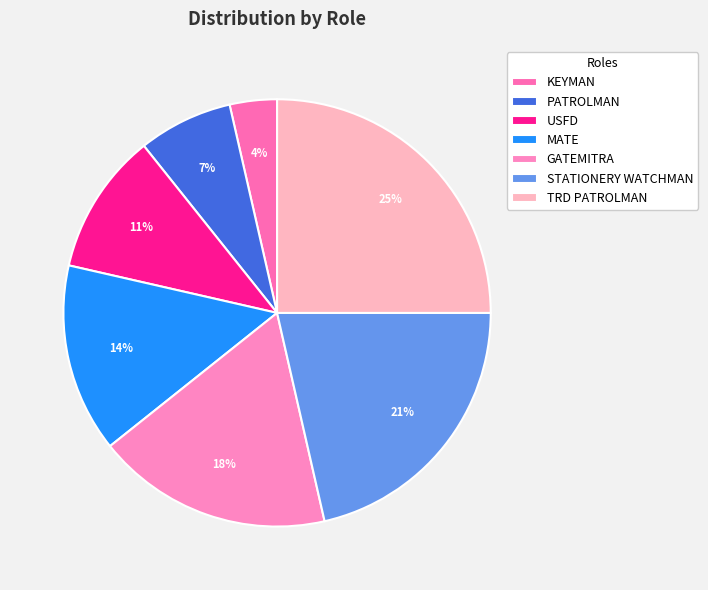

To the nearest percent, what is the average slice percentage?

14%